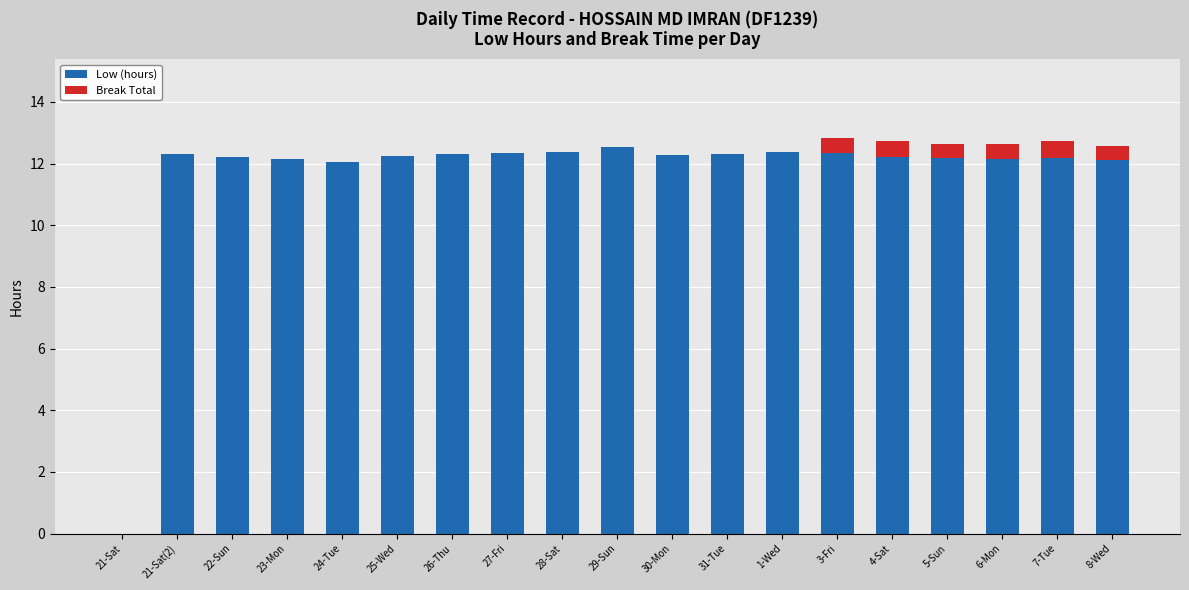

What is the sum of all Low (hours) values?

220.6